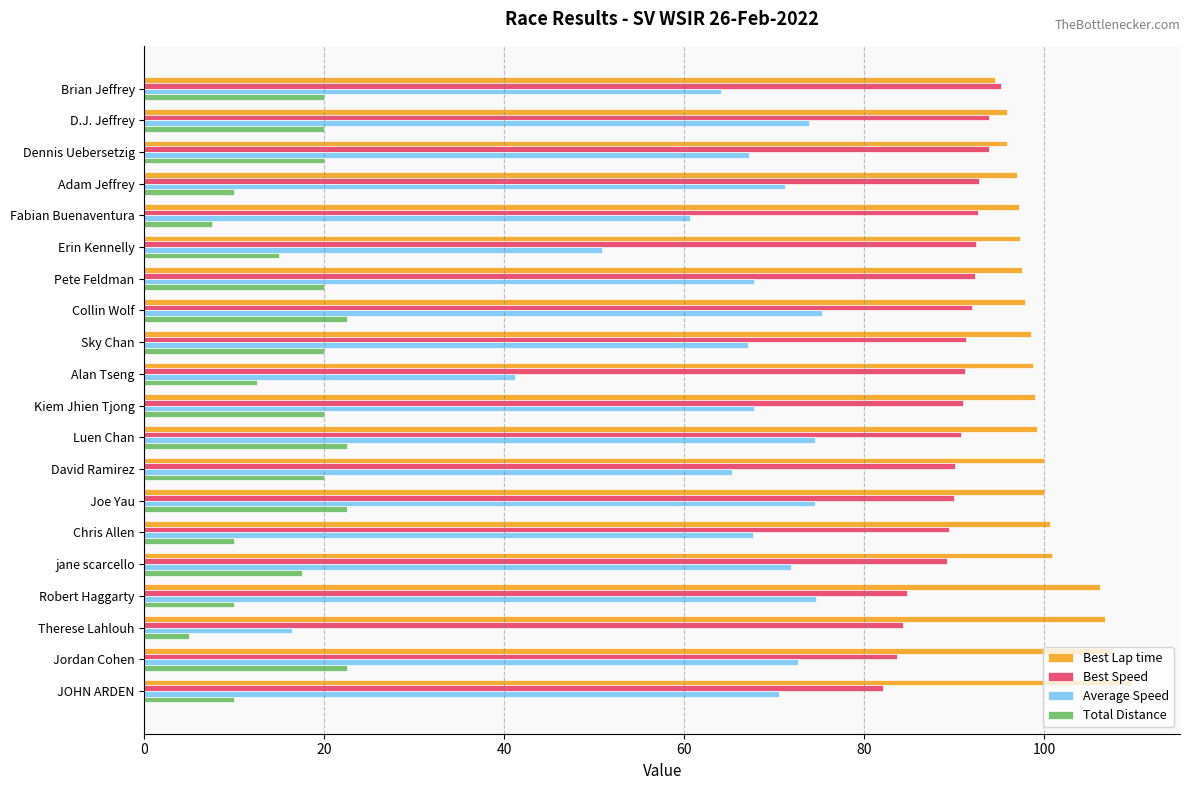

At which label does Total Distance reach its minimum?

Therese Lahlouh